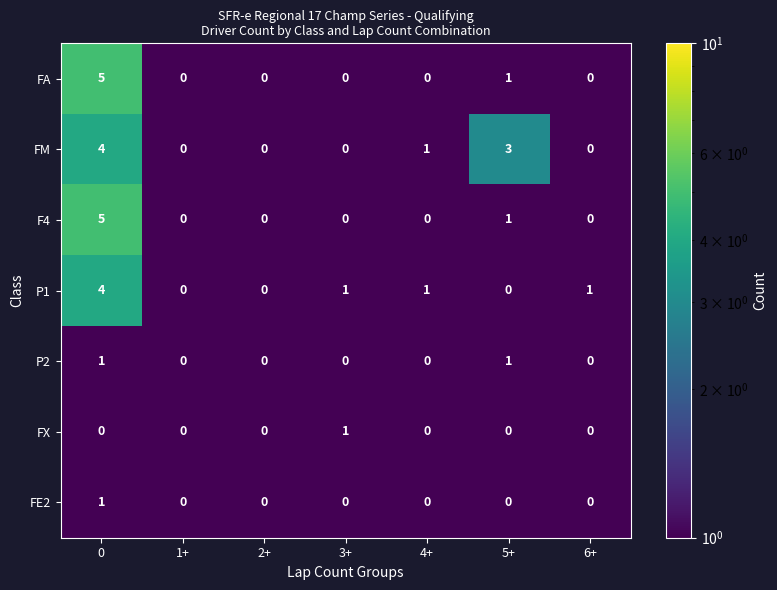

Is the value of P2 at 0 greater than the value of FE2 at 1+?

Yes